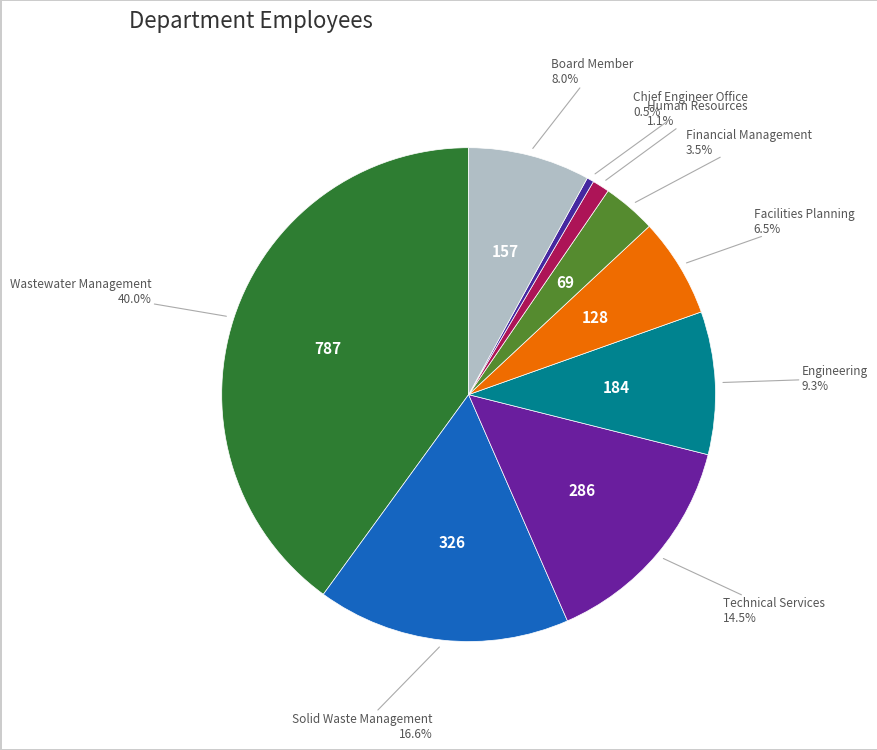

How many slices are in this pie chart?

9